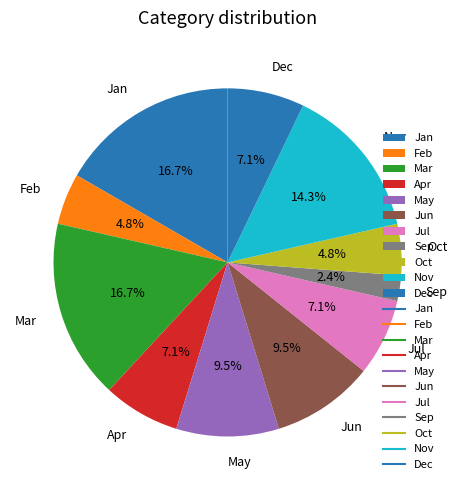

Which category has the smallest portion of the pie?

Sep